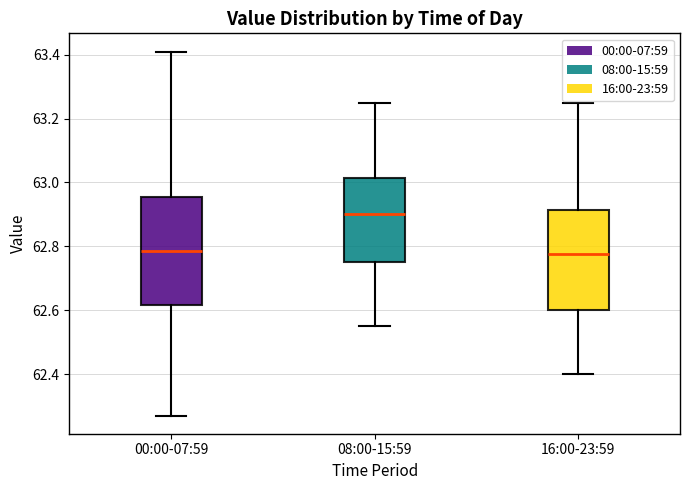

Reading left to right, transcribe this box plot: for each box, give where its median line is, the range the box spans, and where its two whiskers end, as read against the y-axis. The values are not printed on the chart, so give them approximately, as read against the axis.

00:00-07:59: median 62.78, box 62.62 to 62.96, whiskers 62.28 to 63.42
08:00-15:59: median 62.90, box 62.76 to 63.02, whiskers 62.56 to 63.26
16:00-23:59: median 62.78, box 62.60 to 62.92, whiskers 62.40 to 63.26